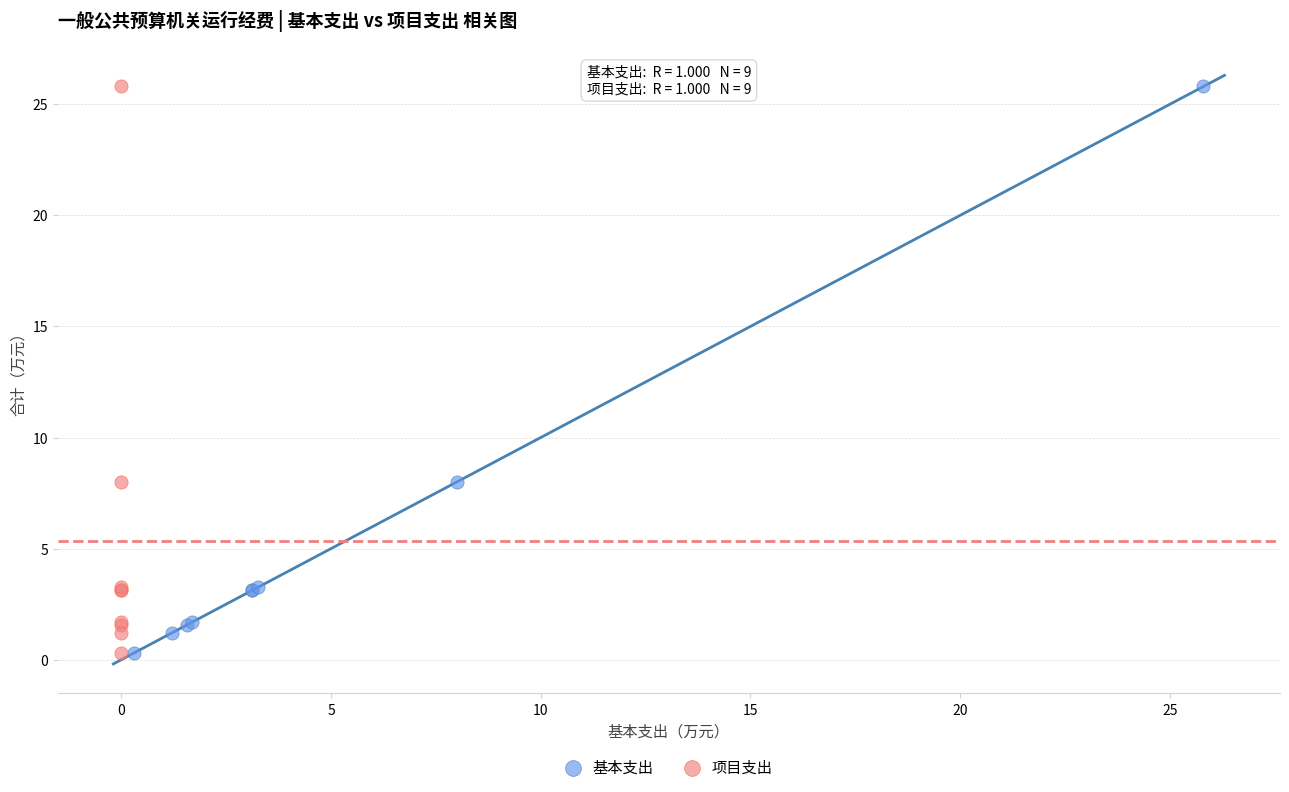

What are all the series names shown in the legend?

基本支出, 项目支出